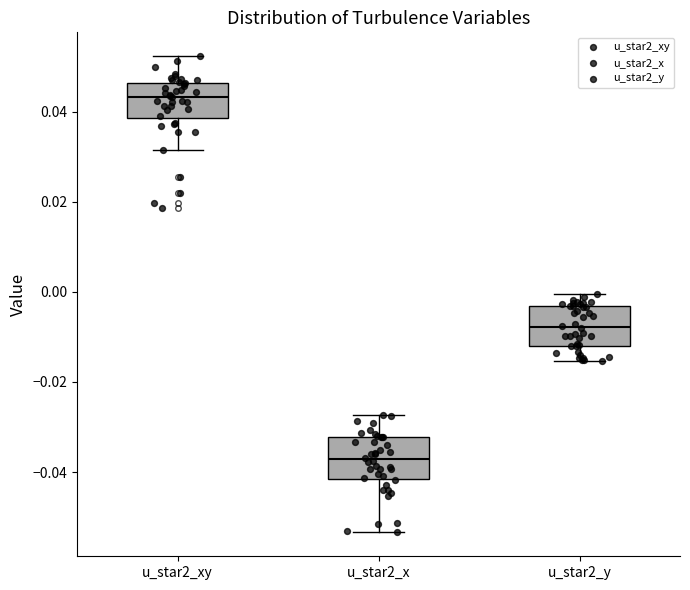

Reading left to right, read every box against the y-axis: the position of its median line, the range the box covers, and the ends of its whiskers. The values are not printed on the chart, so give them approximately, as read against the axis.

u_star2_xy: median 0.044, box 0.038 to 0.046, whiskers 0.032 to 0.052
u_star2_x: median -0.038, box -0.042 to -0.032, whiskers -0.054 to -0.028
u_star2_y: median -0.008, box -0.012 to -0.004, whiskers -0.016 to 0.000